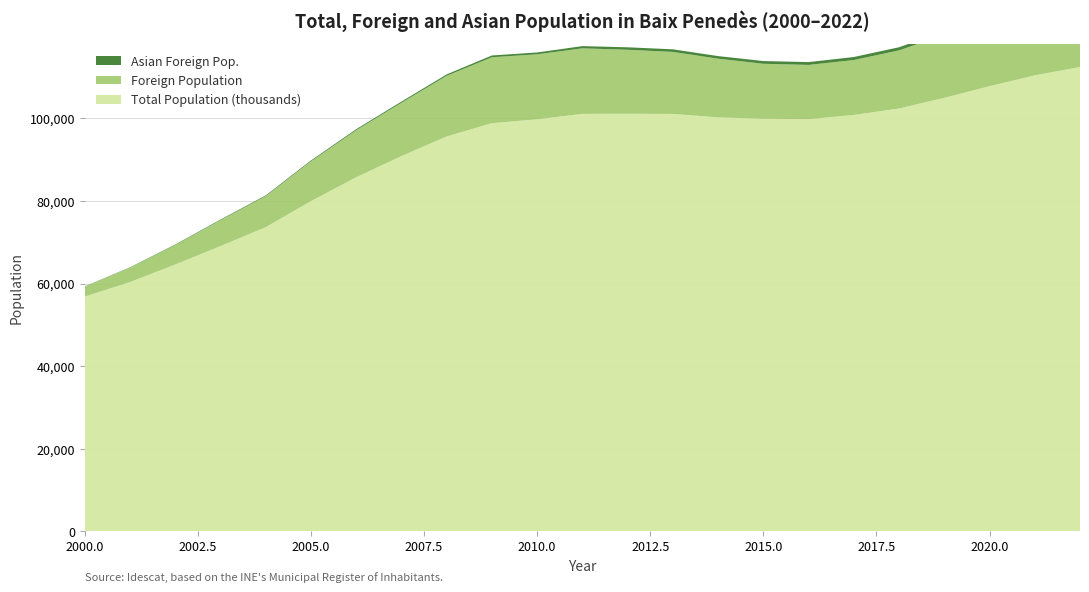

Reading left to right, what are all the values shown in this chart?

Total Population (thousands): 56843	60369	64612	69083	73665	79967	85756	90891	95644	98861	99786	101115	101138	101100	100262	99934	99813	100850	102409	104991	107803	110439	112460
Foreign Population: 2447	3497	4730	6286	7527	9654	11399	12905	14691	15966	15753	15872	15503	15024	14220	13313	13155	13299	14085	15283	16793	17190	17578
Asian Foreign Pop.: 43	74	121	141	165	203	243	285	337	433	446	537	599	625	627	663	686	734	757	844	959	962	1019